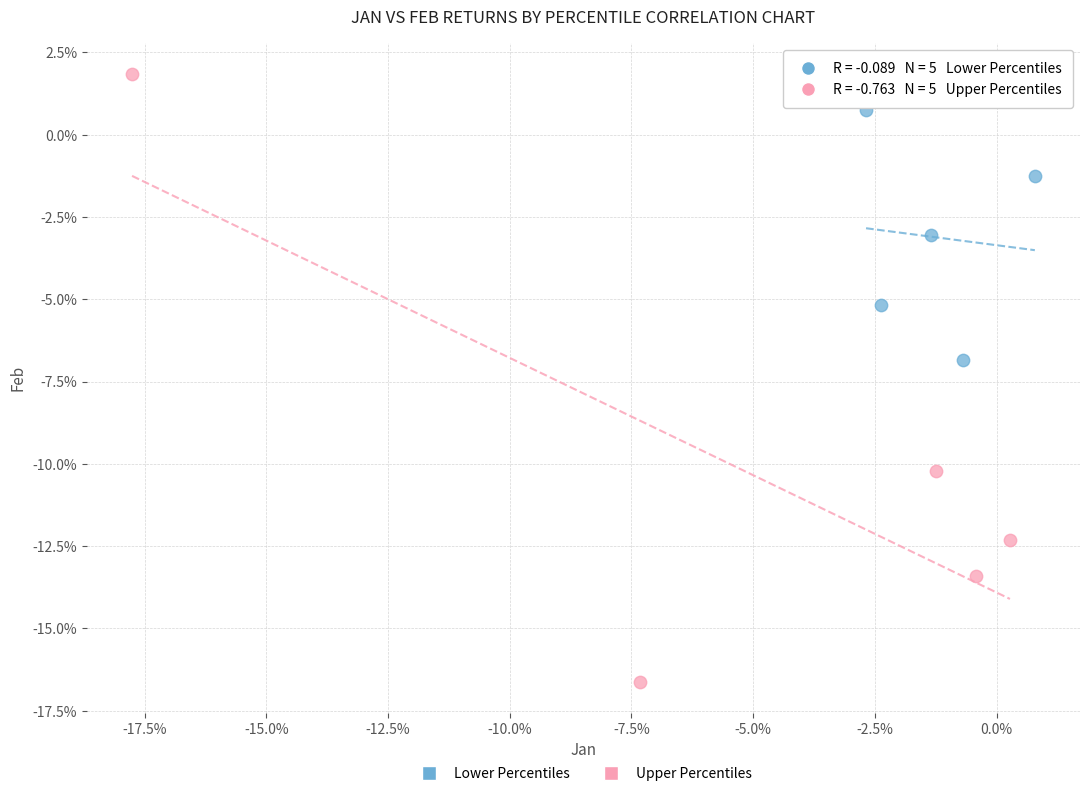

Which series contains the highest Y value?

Upper Percentiles